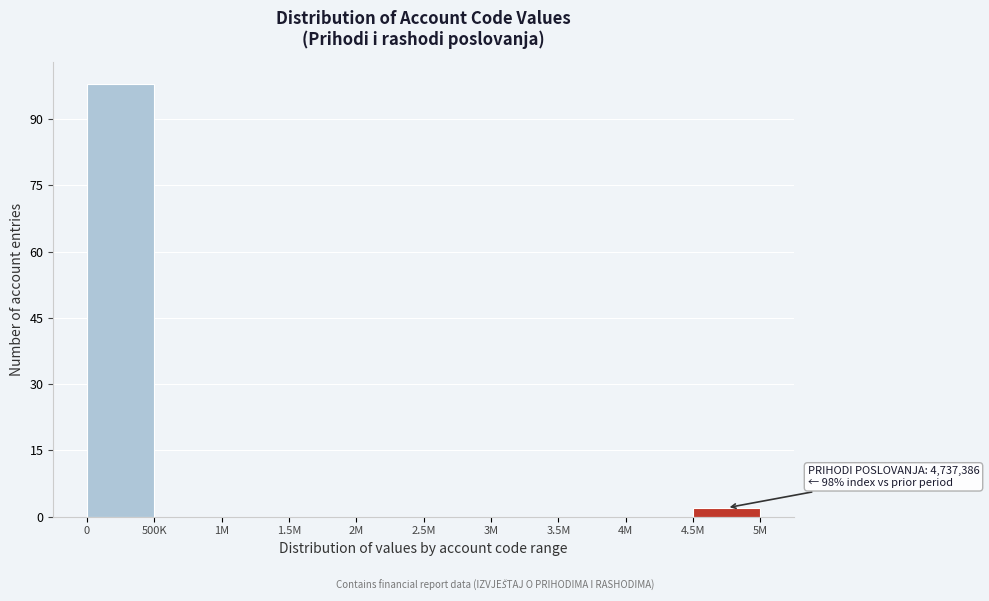

Reading left to right, extract all data points from this chart.

0=98	500K=0	1M=0	1.5M=0	2M=0	2.5M=0	3M=0	3.5M=0	4M=0	4.5M=2